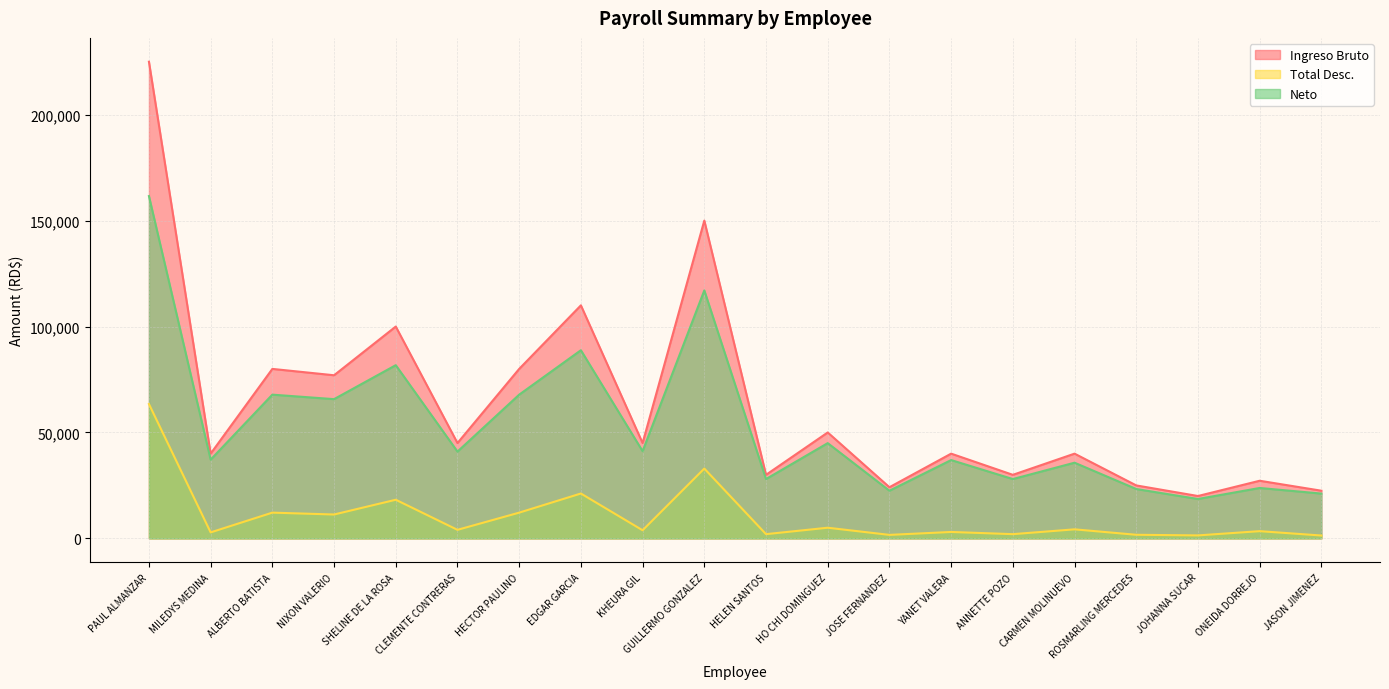

What is the smallest value displayed?

1354.8